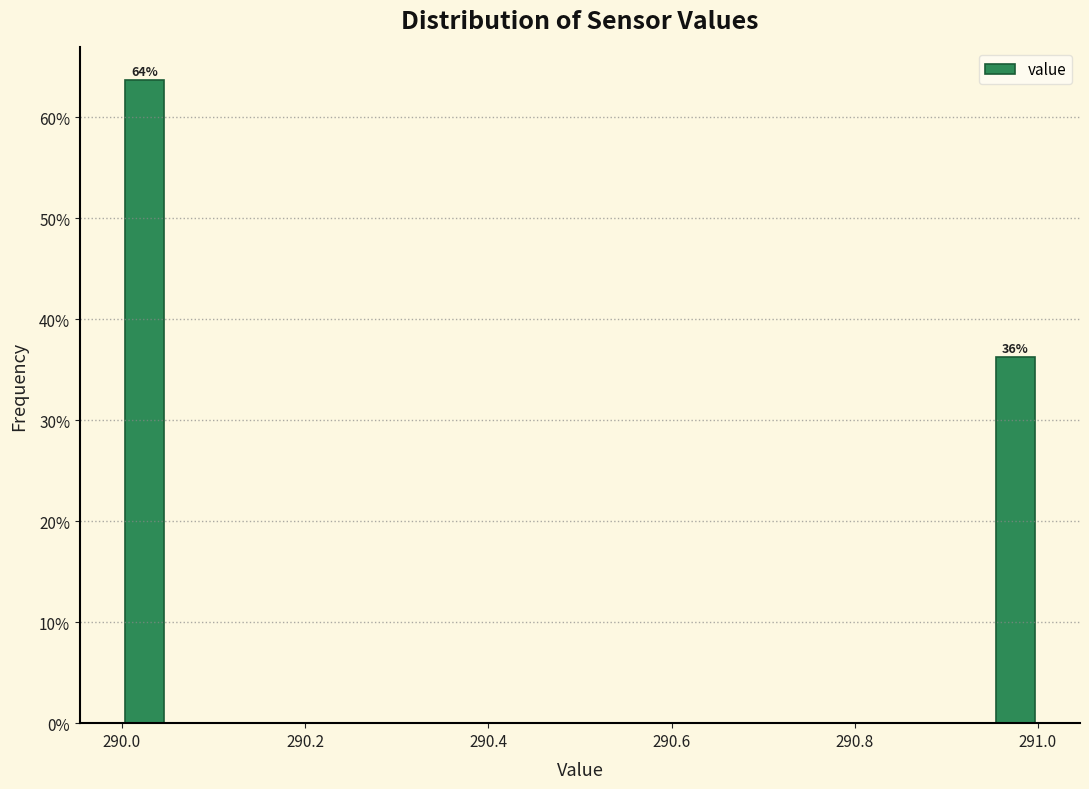

Read against the x-axis, roughly where is the centre of the tallest bar?

290.02